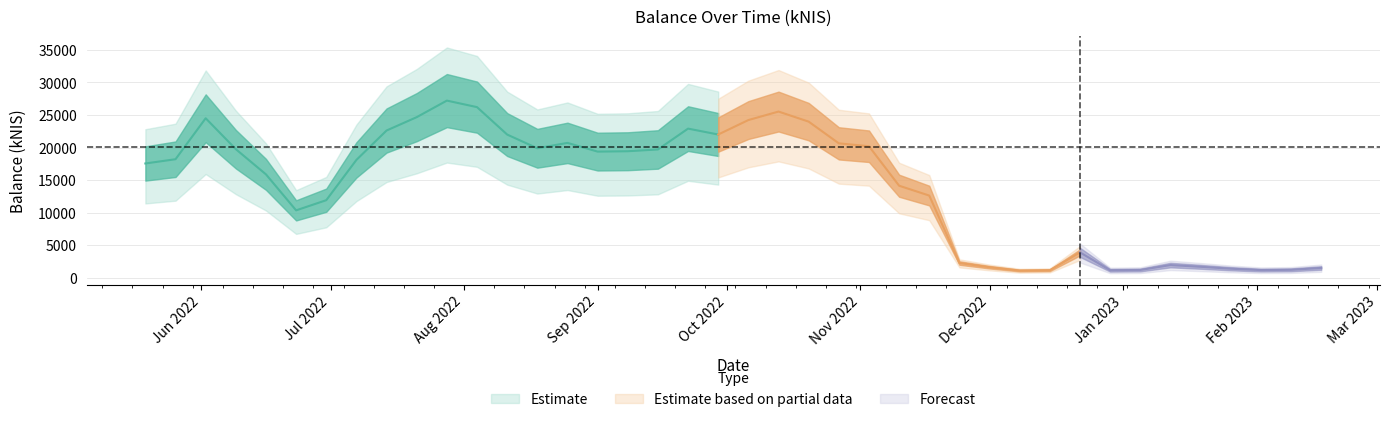

How many data points does each series have?

40